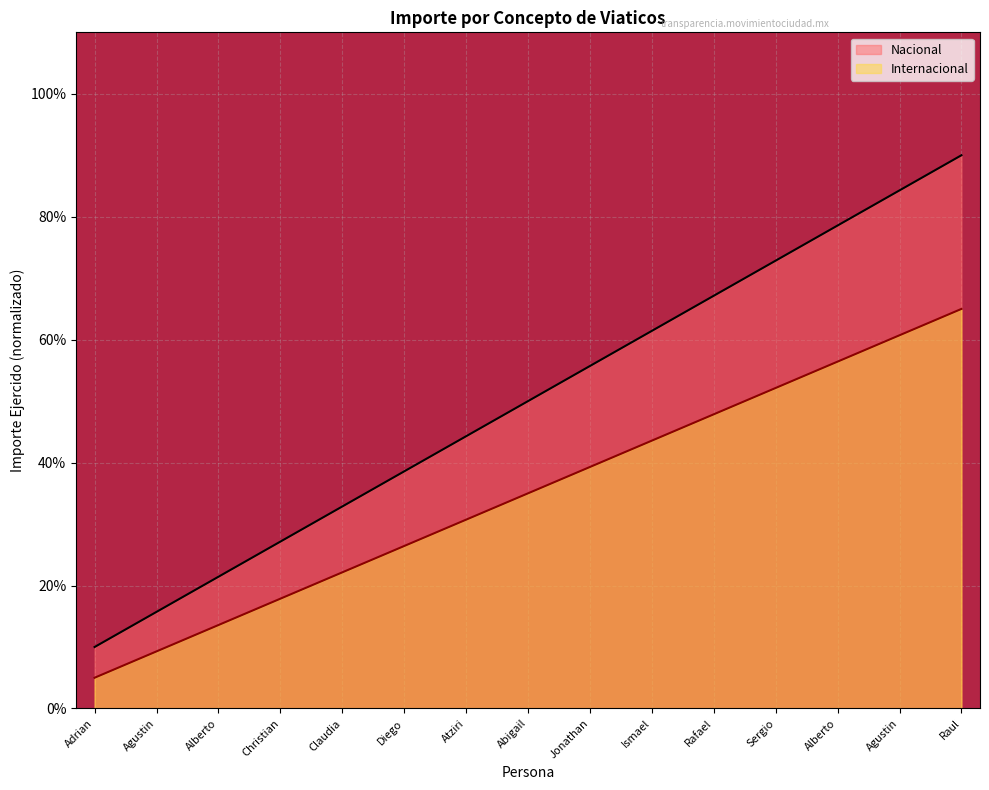

How many lines are shown in the chart?

2